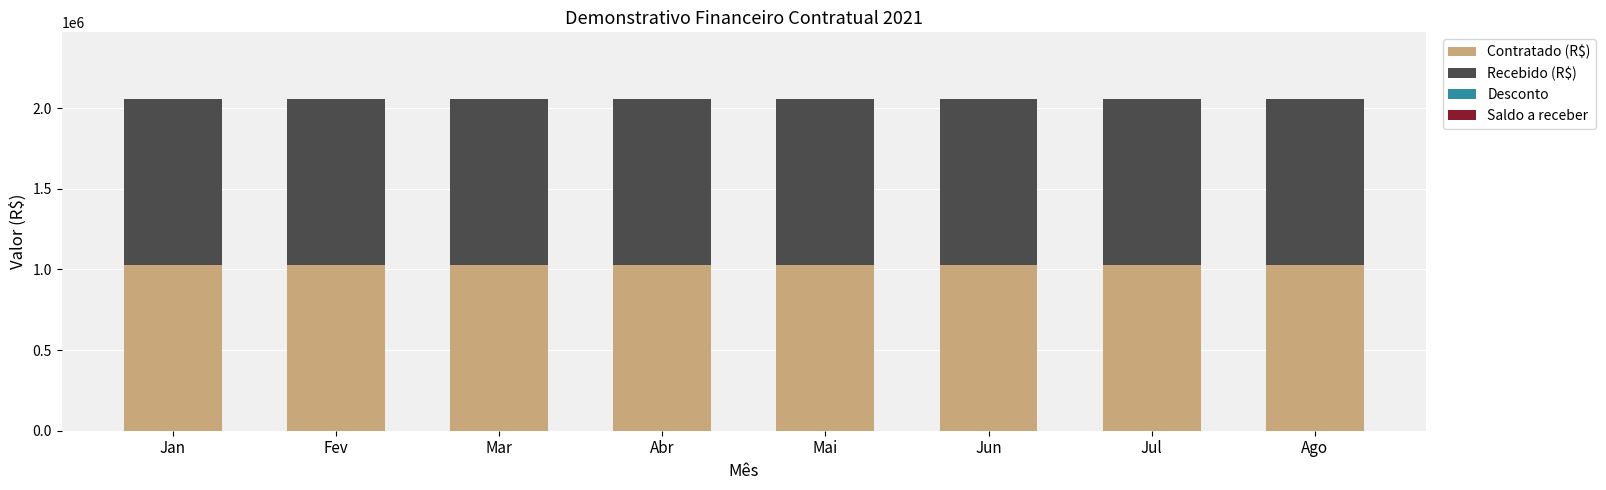

Which series has the largest range (max minus min)?

Contratado (R$)